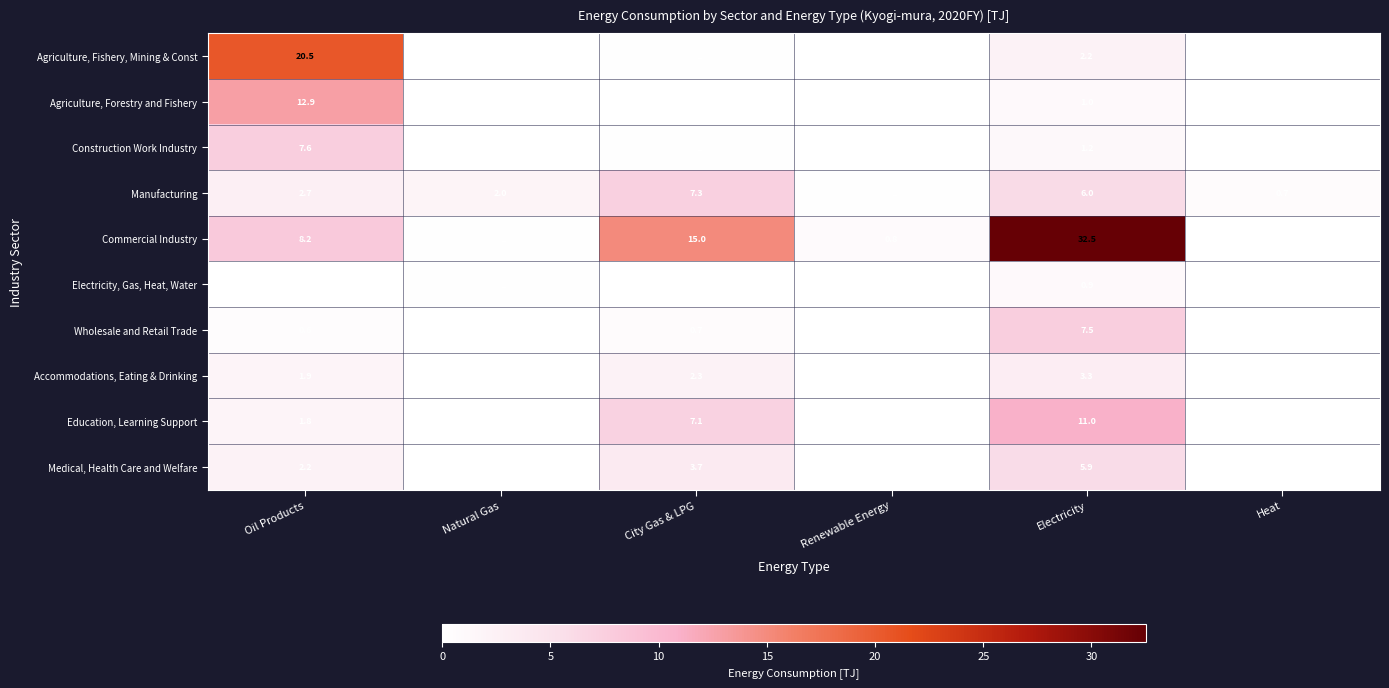

What is the difference between the Agriculture, Fishery, Mining & Const values at Oil Products and City Gas & LPG?

20.3